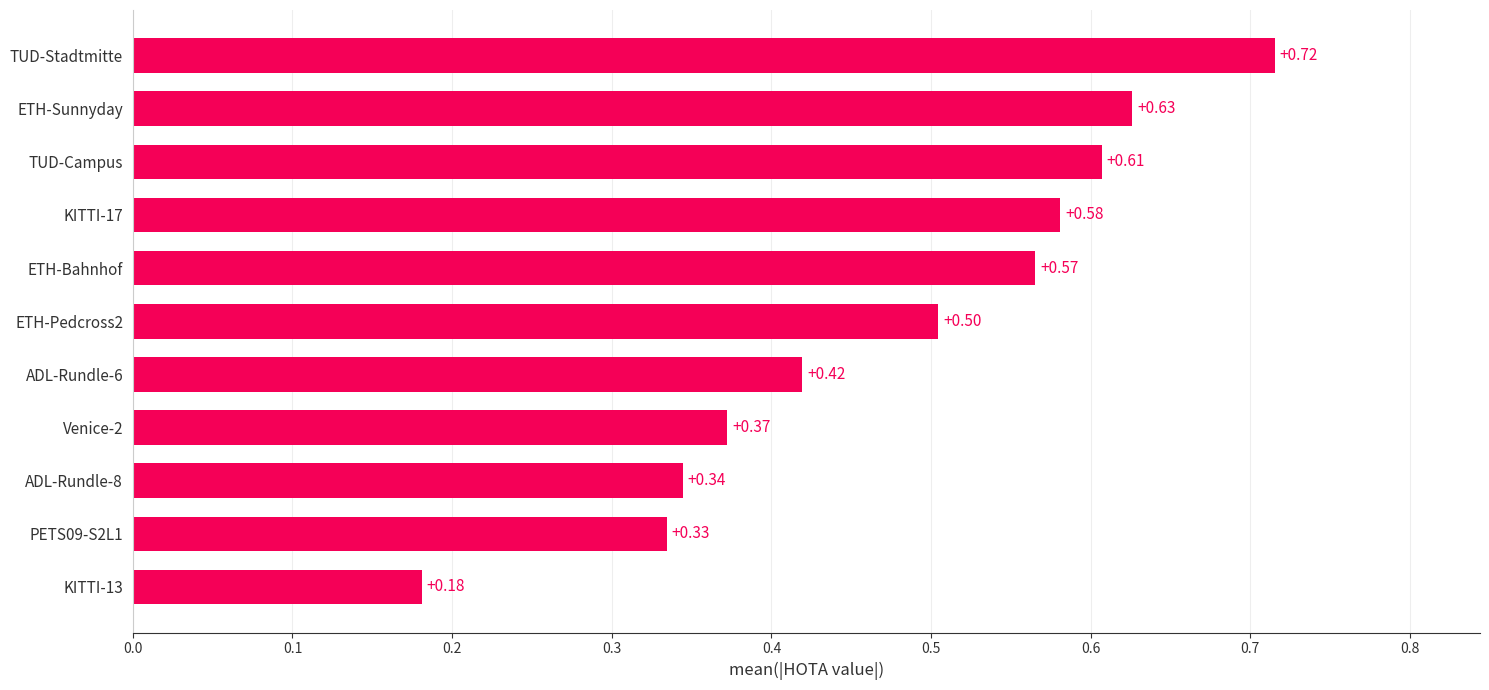

What is the difference between the maximum and minimum values?

0.5